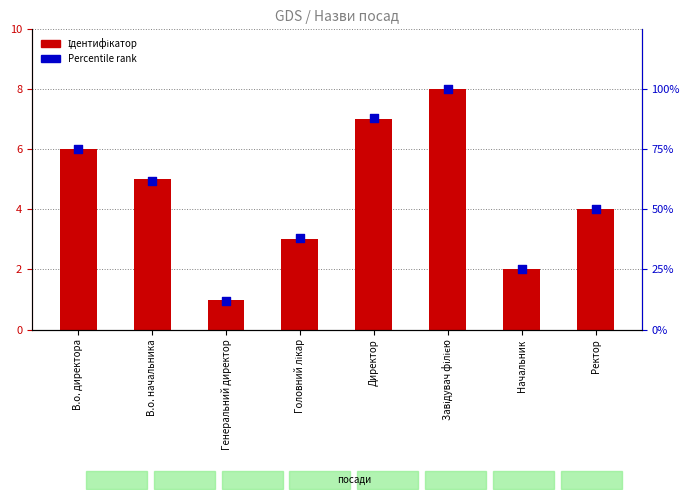

Which series contains the lowest Y value?

Ідентифікатор